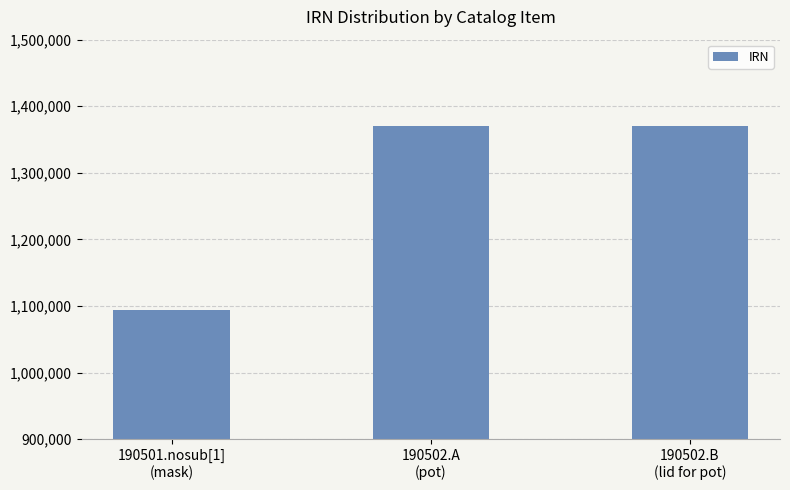

Does the chart contain stacked bars?

No